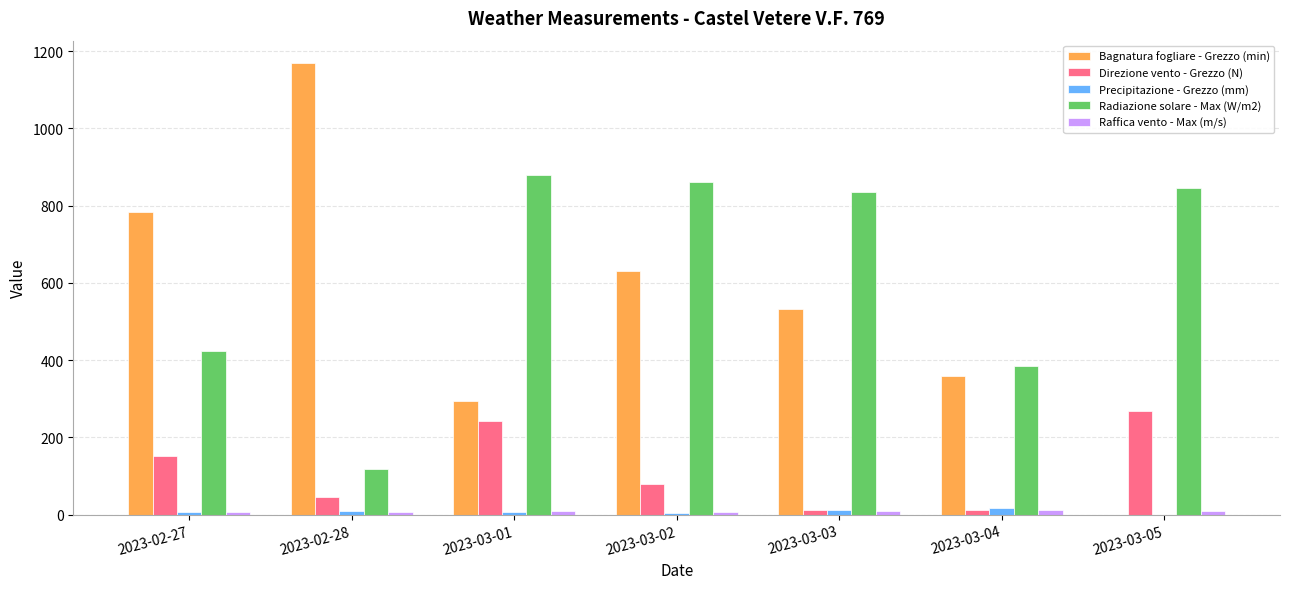

At which category is the sum across all series the highest?

2023-03-02